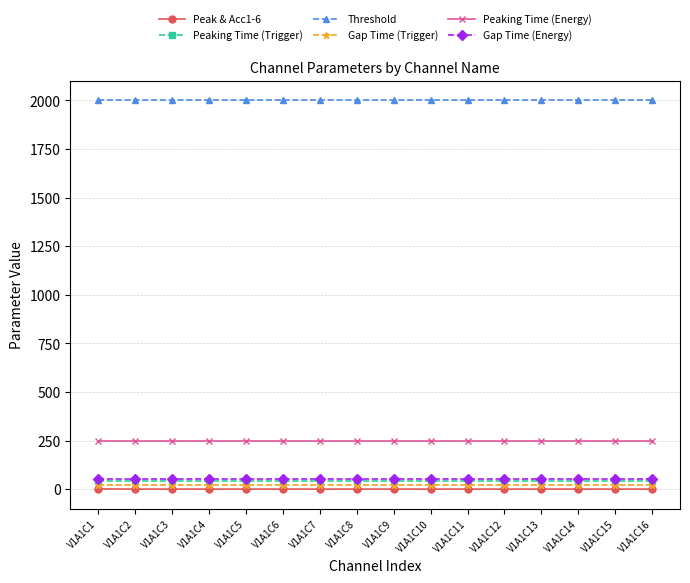

The Threshold series shows 2000 at V1A1C14. True or false?

True